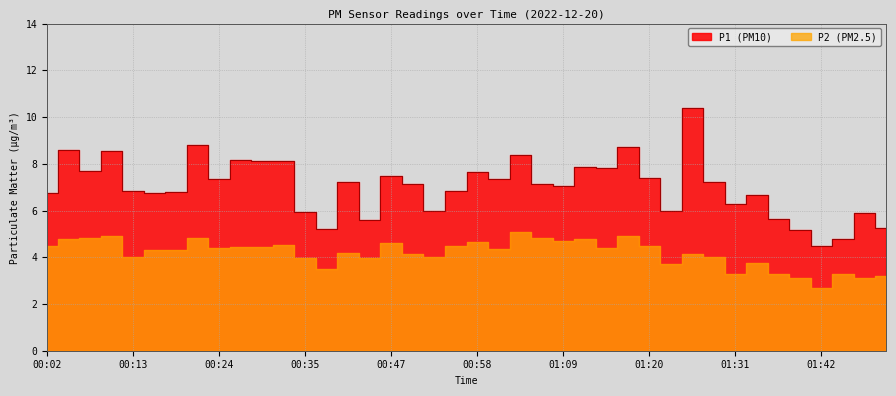

What is the sum of all P1 values?

280.9